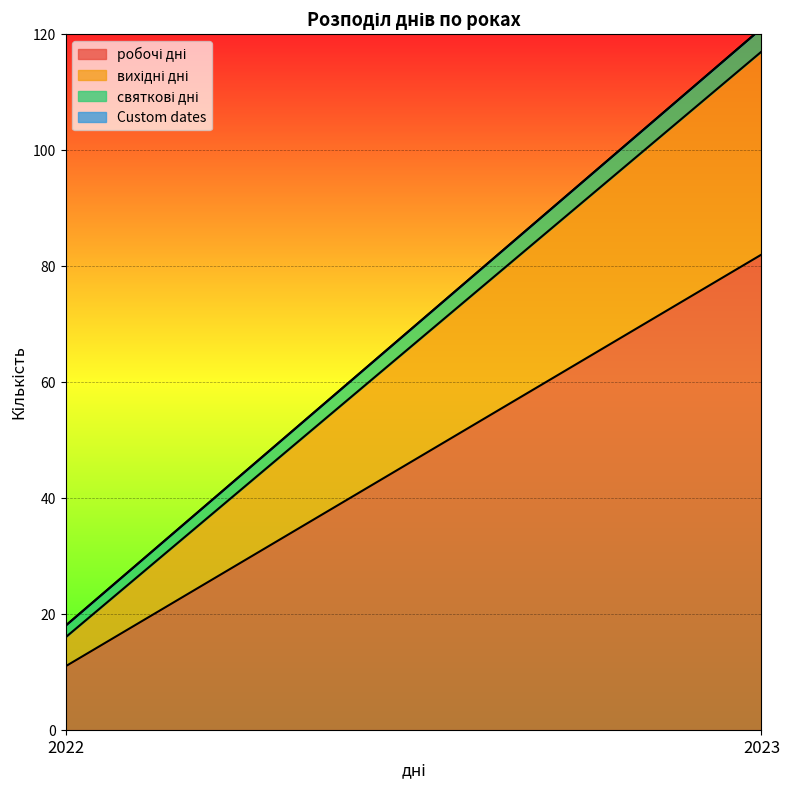

The Custom dates series shows 0 at 2022. True or false?

True